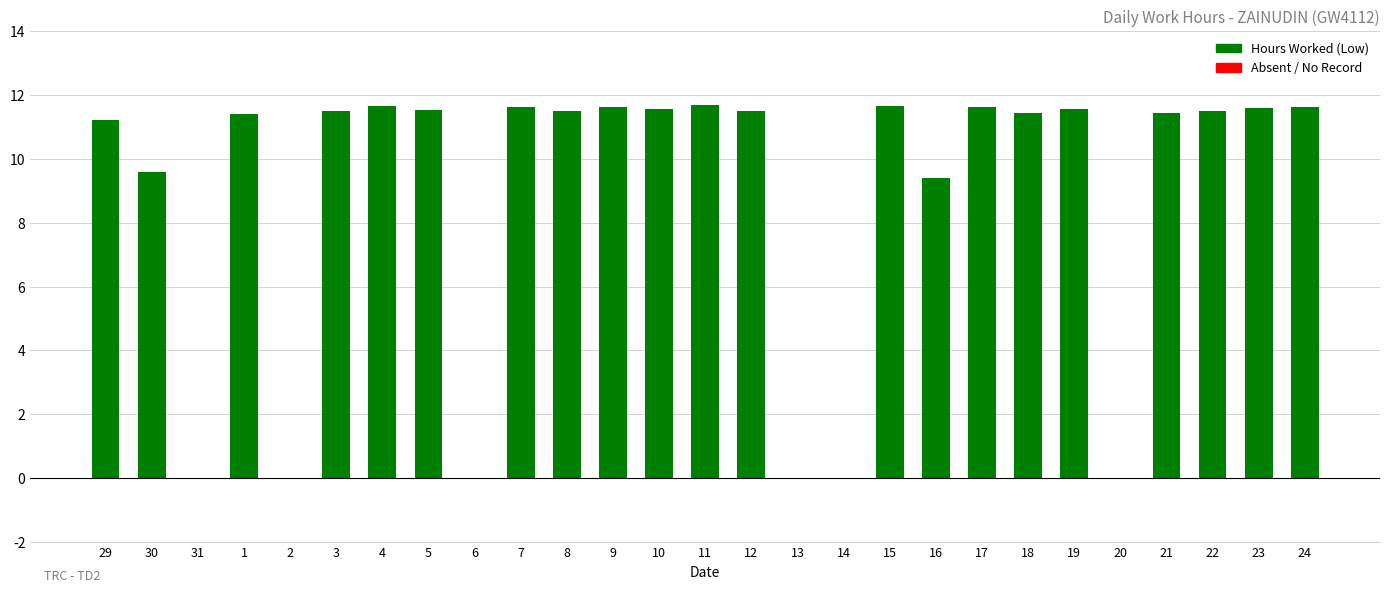

Where does the data first go above 11?

29